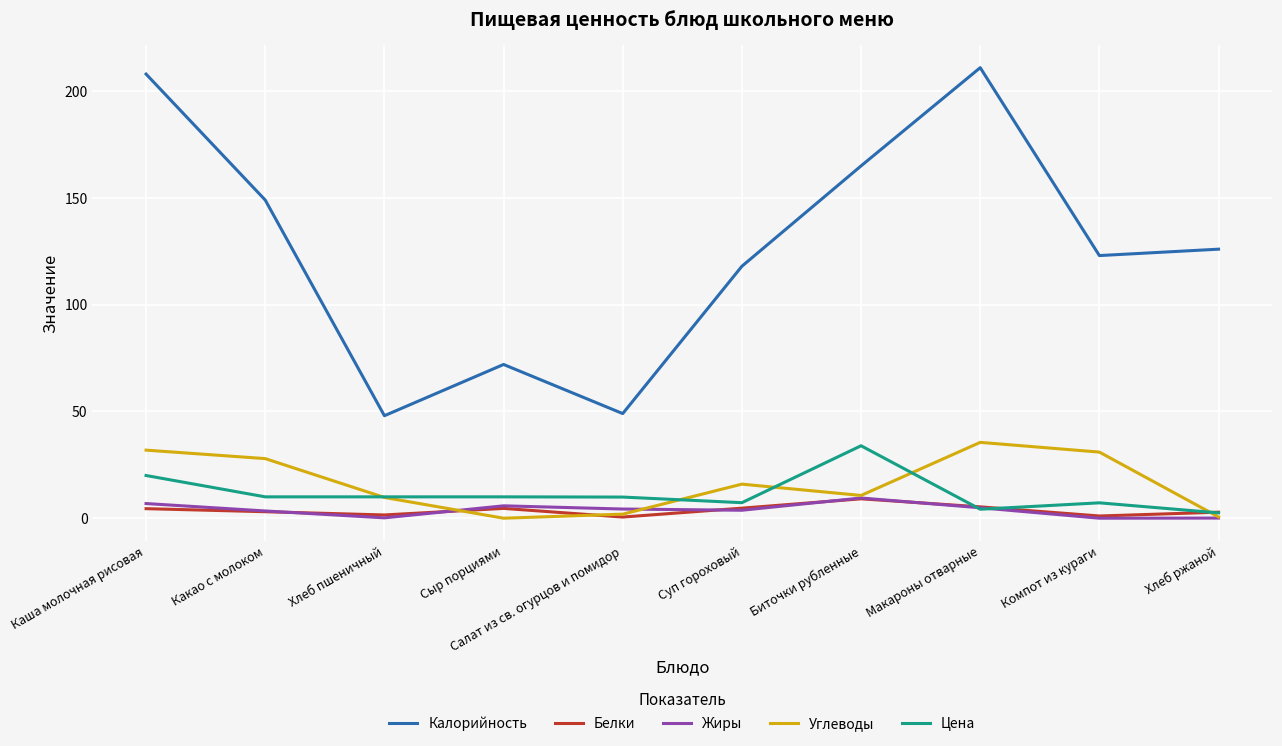

What is the difference between the second highest and minimum values in the Калорийность series?

160.0